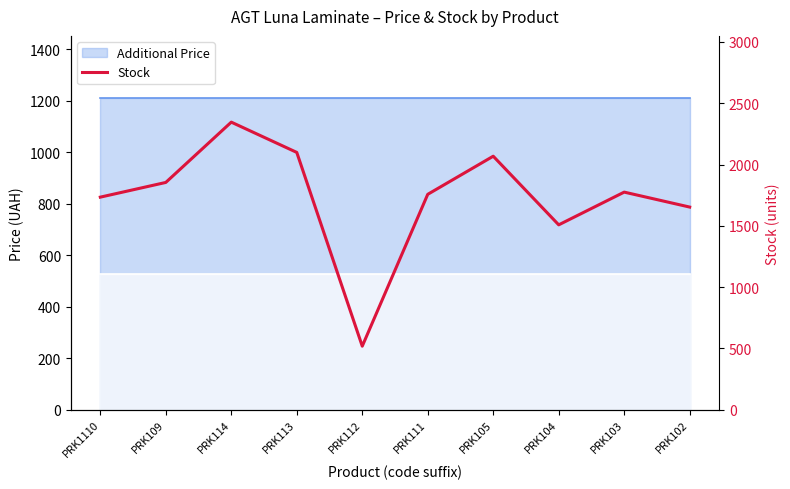

Which category has the highest value across all series?

PRK114